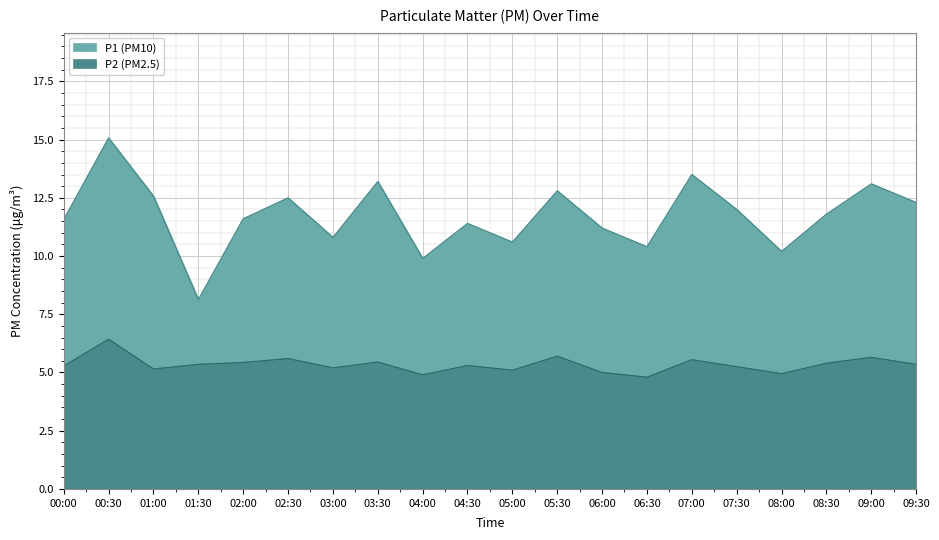

How many series are shown in this chart?

2